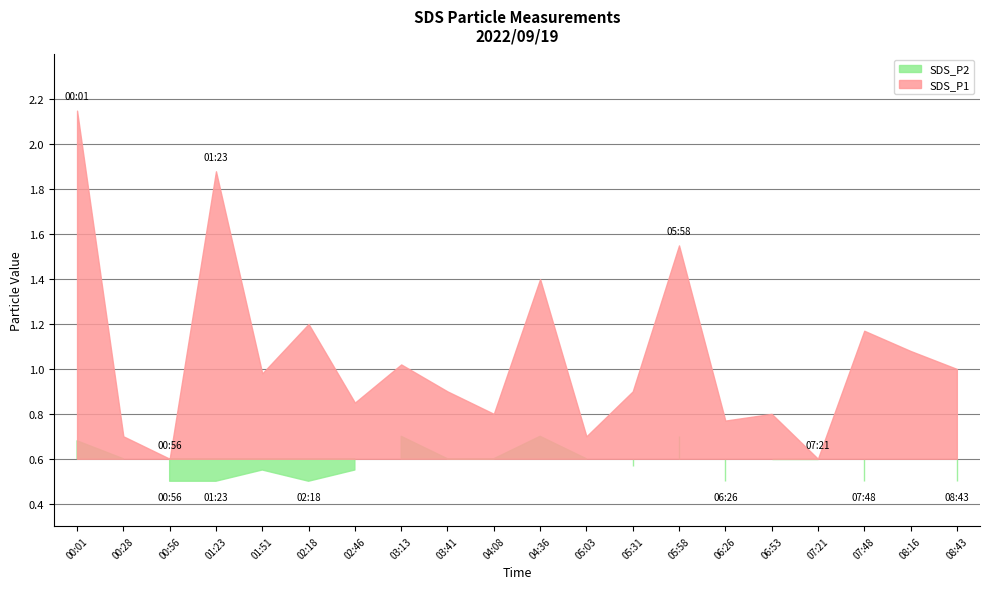

How many lines are shown in the chart?

2